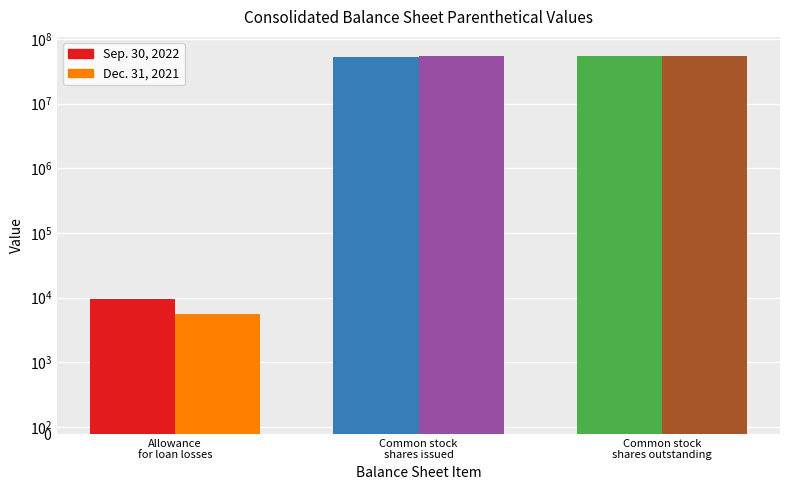

Which series has the widest spread of values?

Dec. 31, 2021